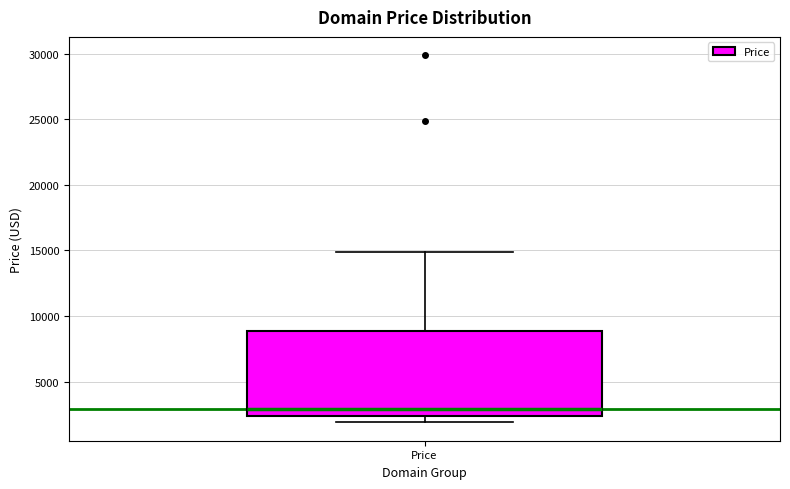

Where is the lower edge of the box for Price on the y-axis? The values are not printed on the chart, so give them approximately, as read against the axis.

2500